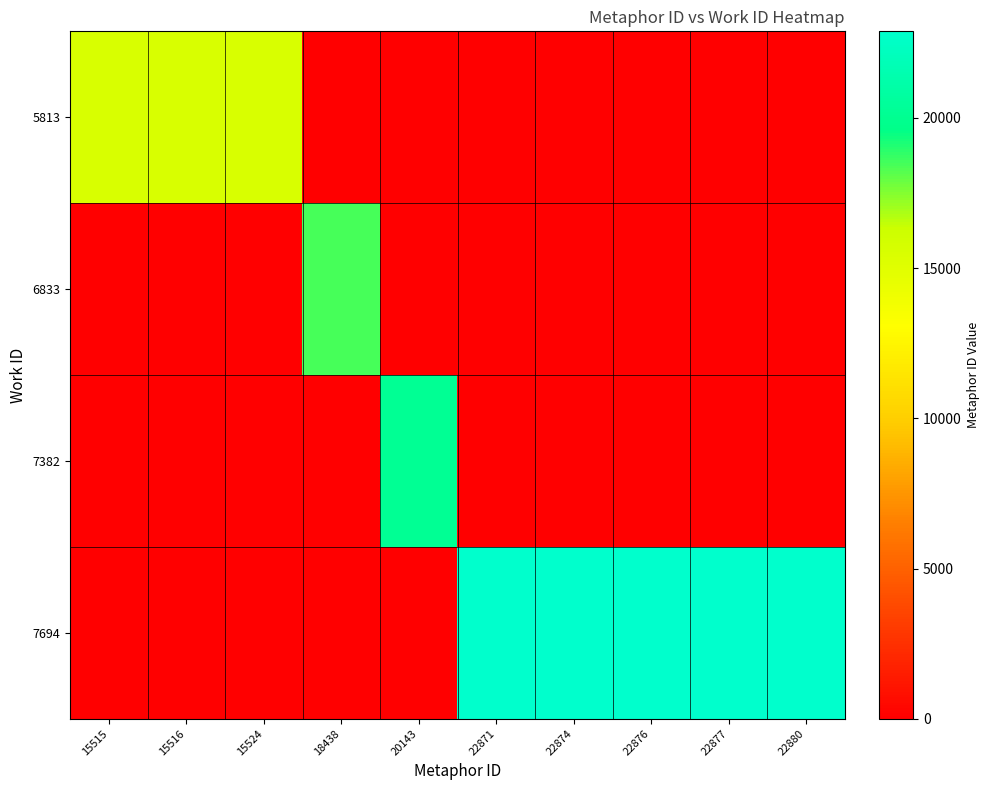

Which series has the largest total across all categories?

7694